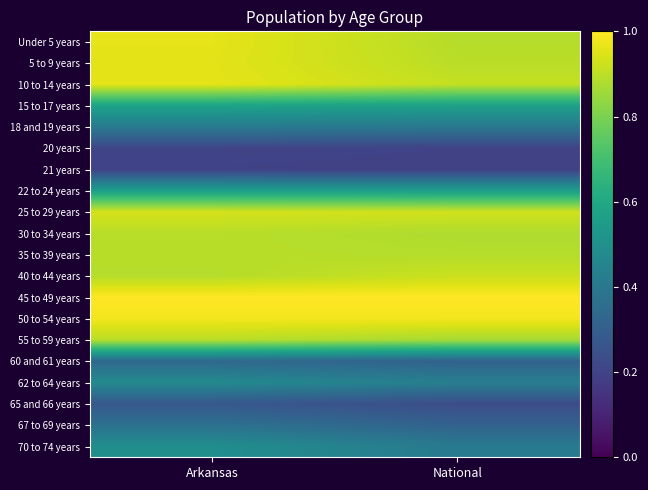

How many categories are shown in the chart?

2